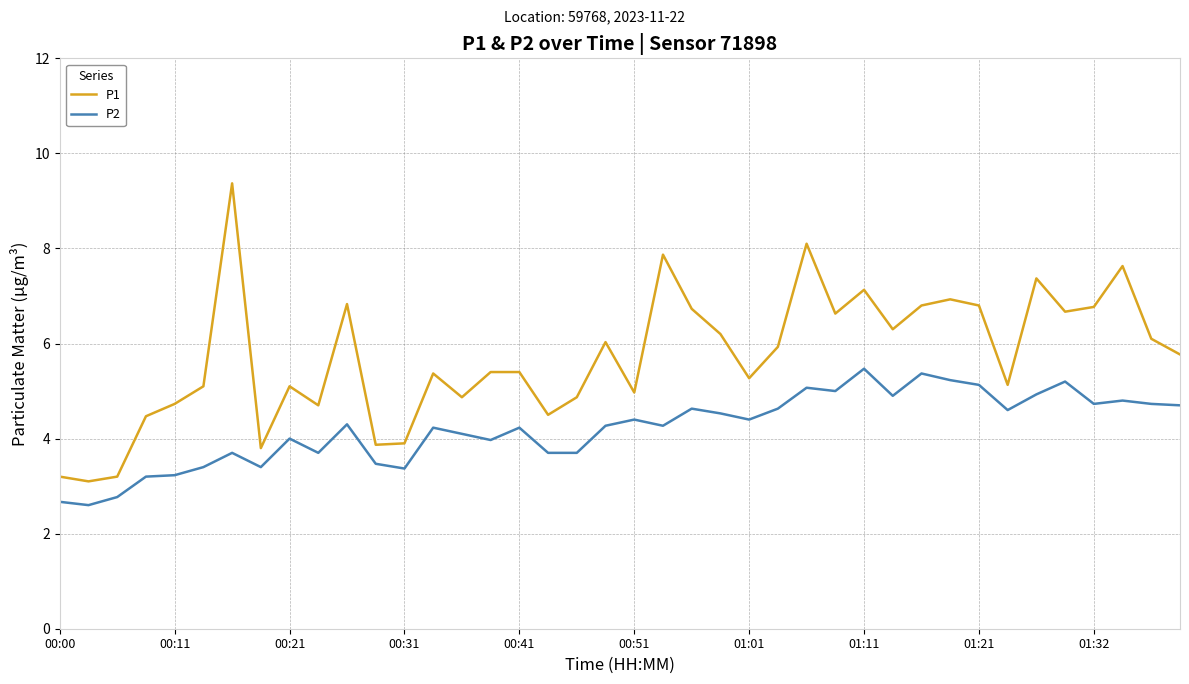

What is the lowest value of the P1 series?

3.1